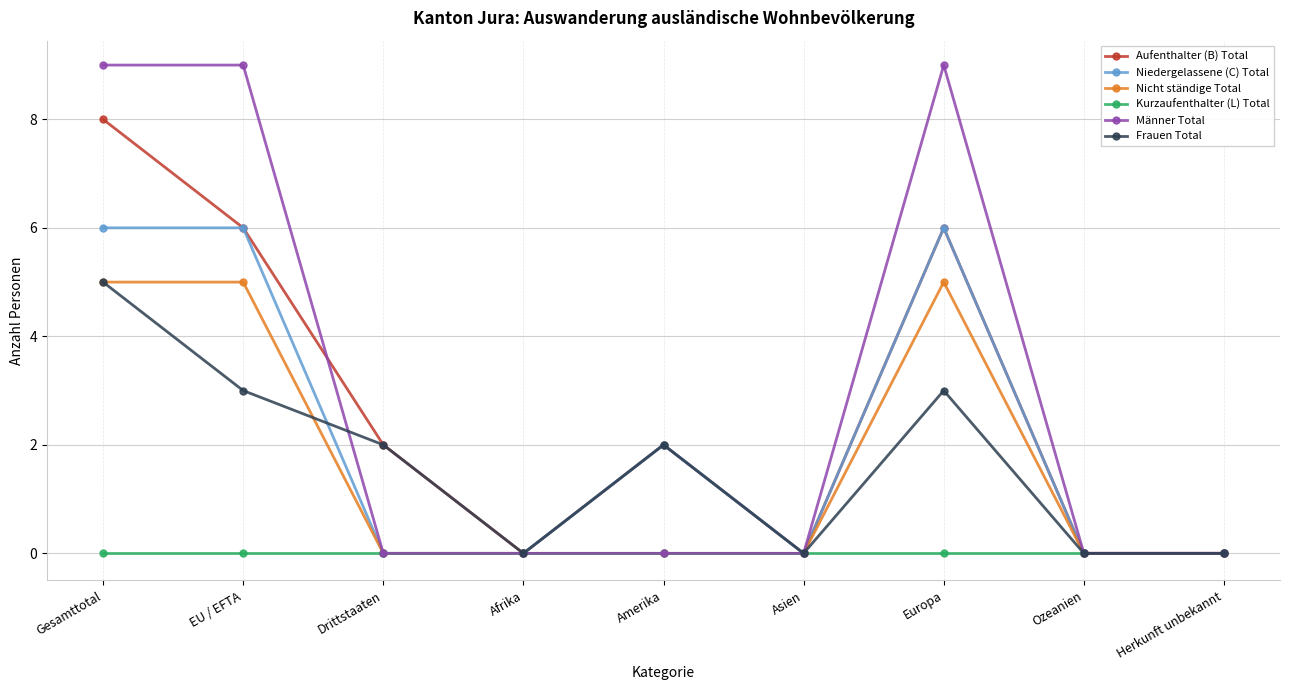

At which category does Frauen Total reach its first local valley?

Afrika